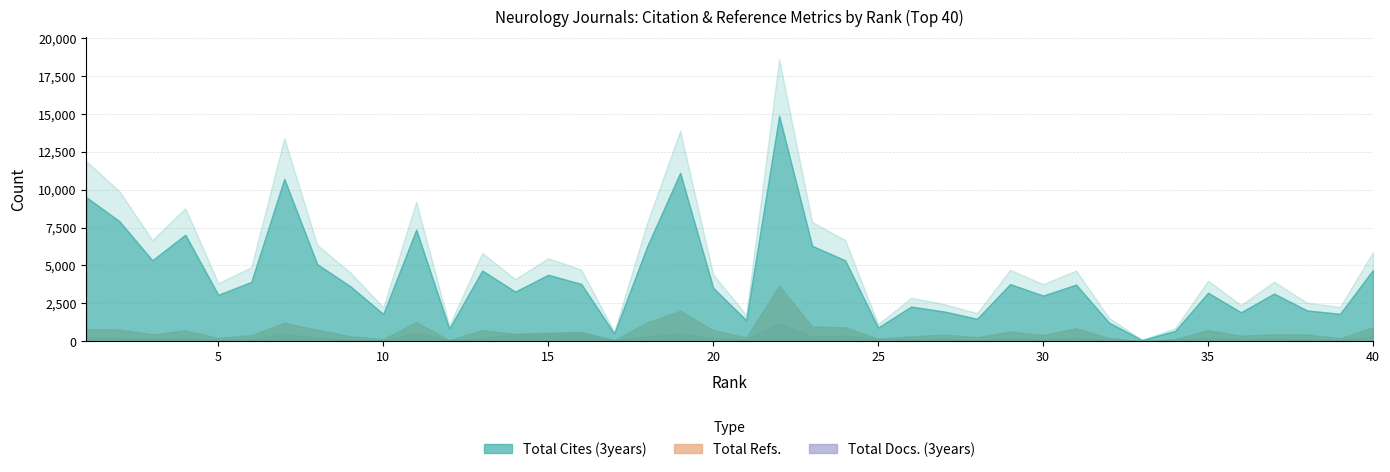

True or false: Total Cites (3years) and Total Refs. intersect in this chart.

False